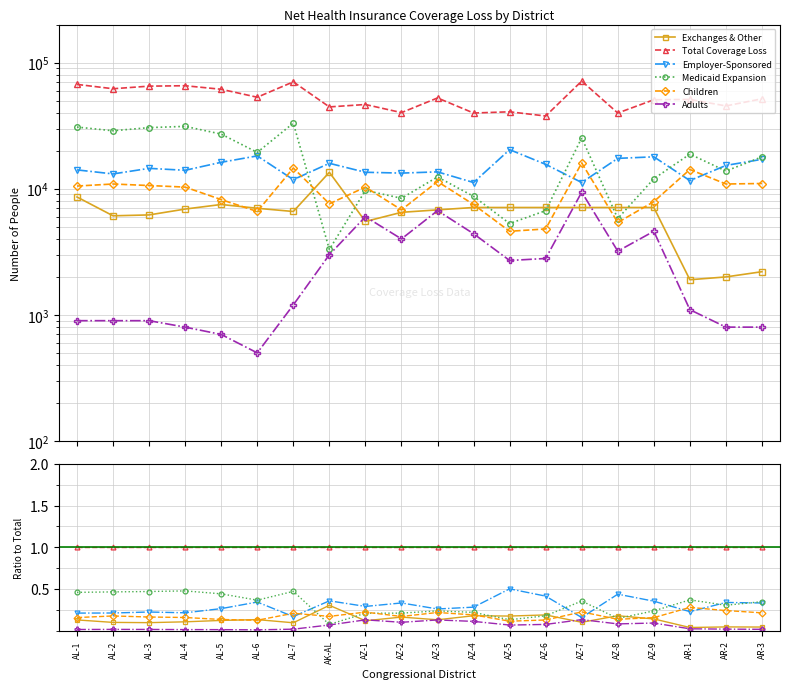

How many interior local peaks does the Exchanges & Other series have?

7